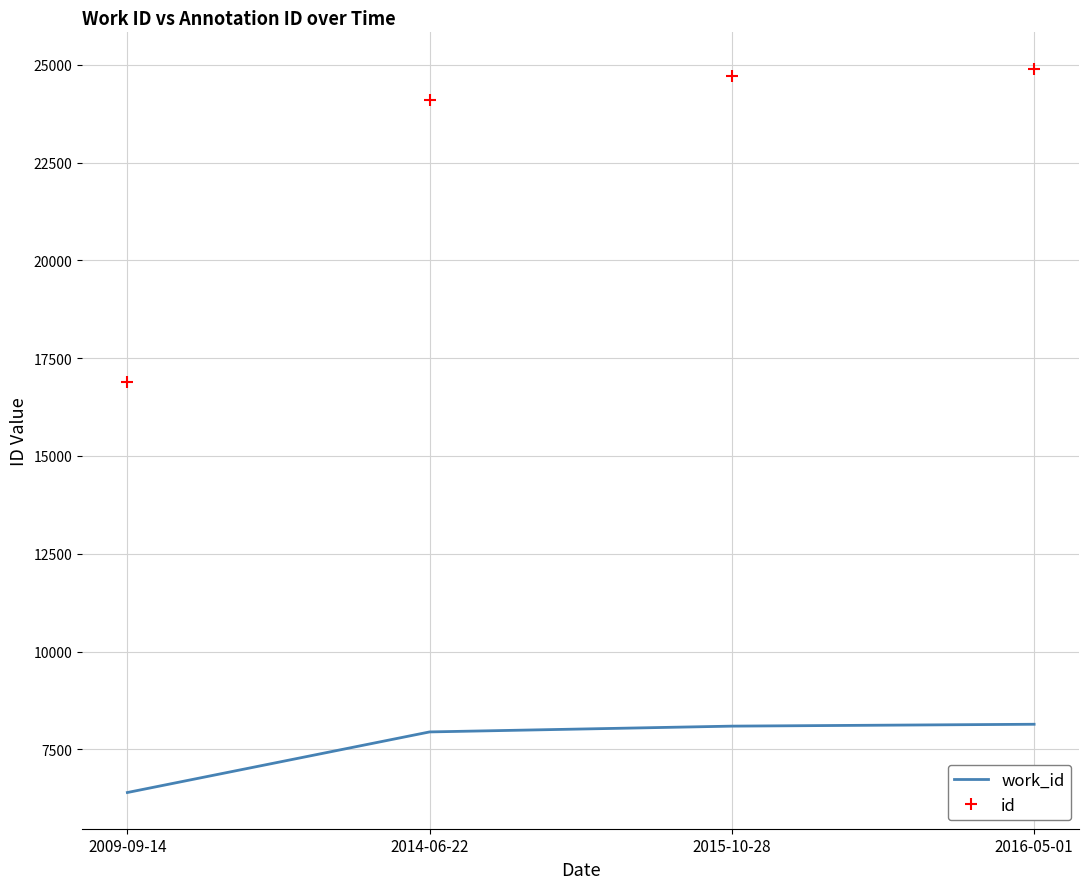

True or false: work_id has a value of 6398 at 2009-09-14.

True